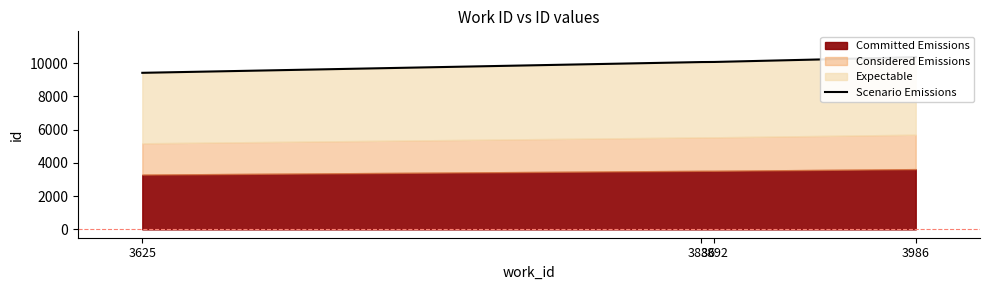

Read the value at 3625.

9415